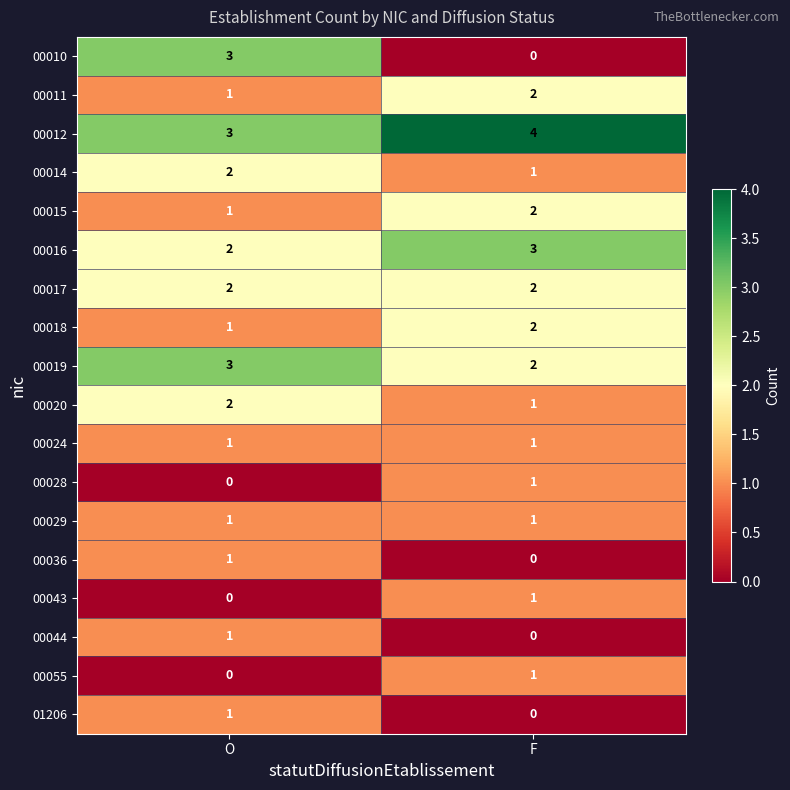

Which category has the lowest value in the 00043 series?

O